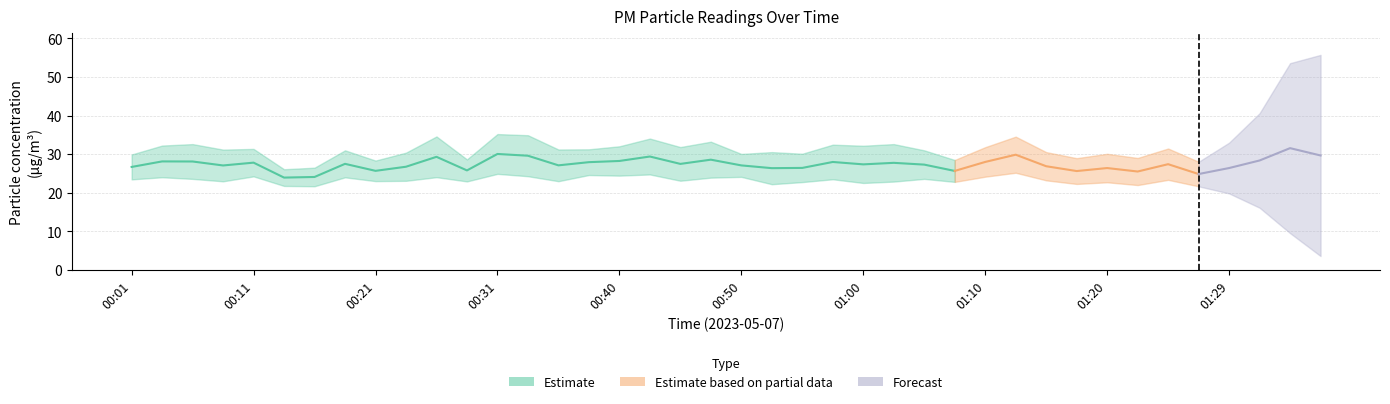

What is the spread (max minus min) of values at 01:22?

7.0